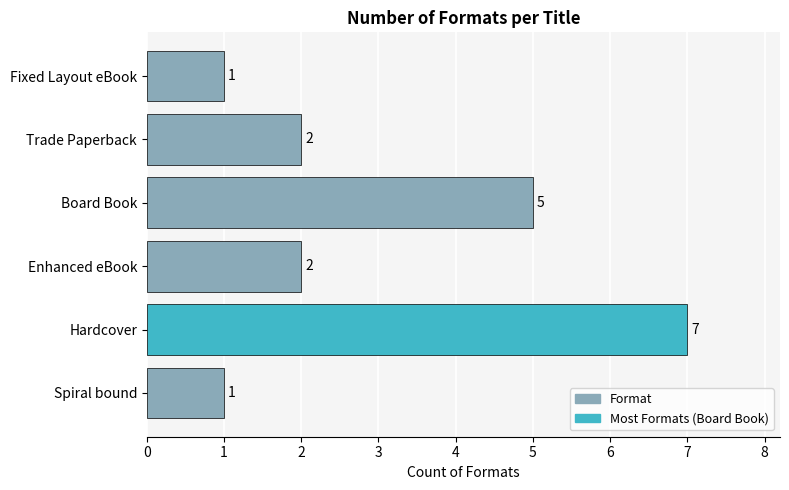

Does the chart contain any negative values?

No